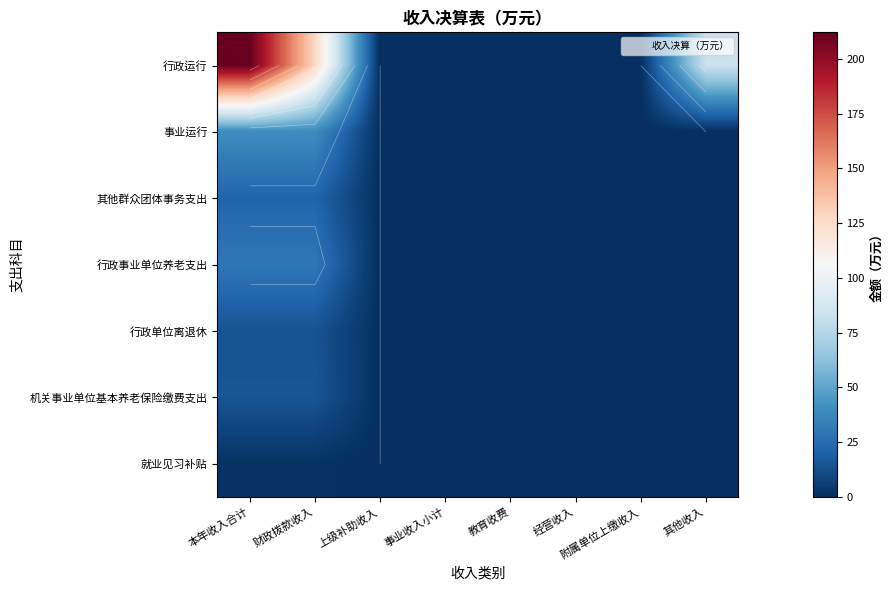

What is the maximum value shown in the chart?

212.2